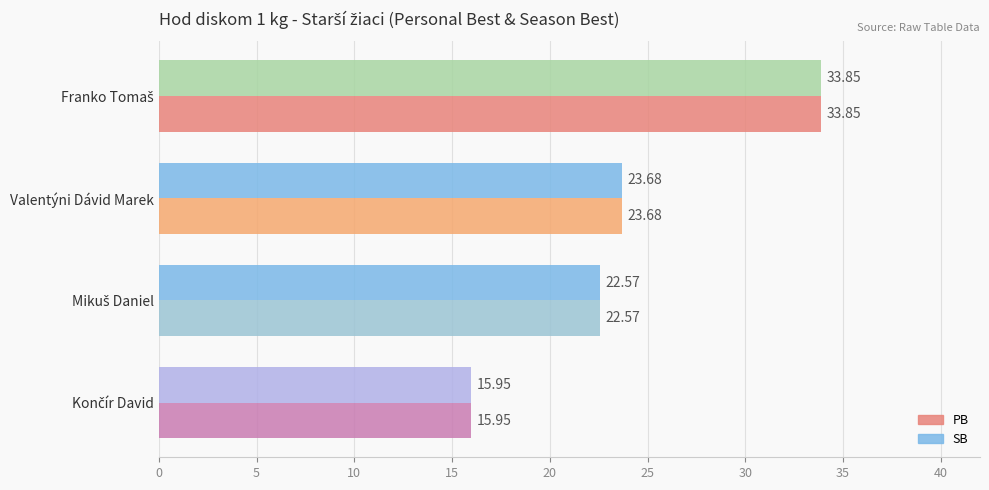

What is the difference between the second highest and second lowest values in the SB series?

1.1